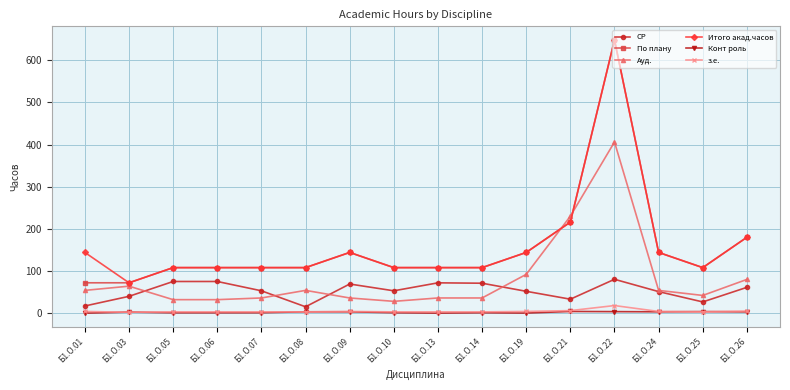

What is the difference between the з.е. values at Б1.О.21 and Б1.О.25?

3.0